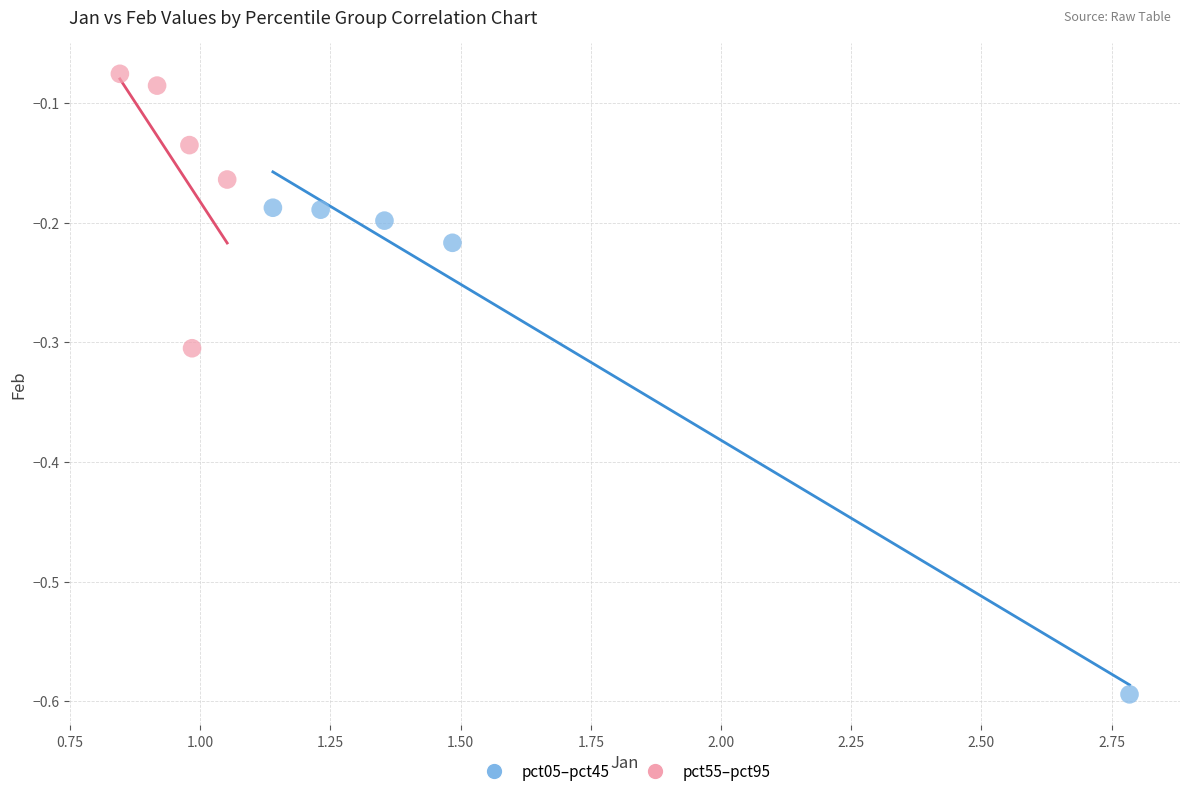

Which series contains the lowest Y value?

pct05–pct45